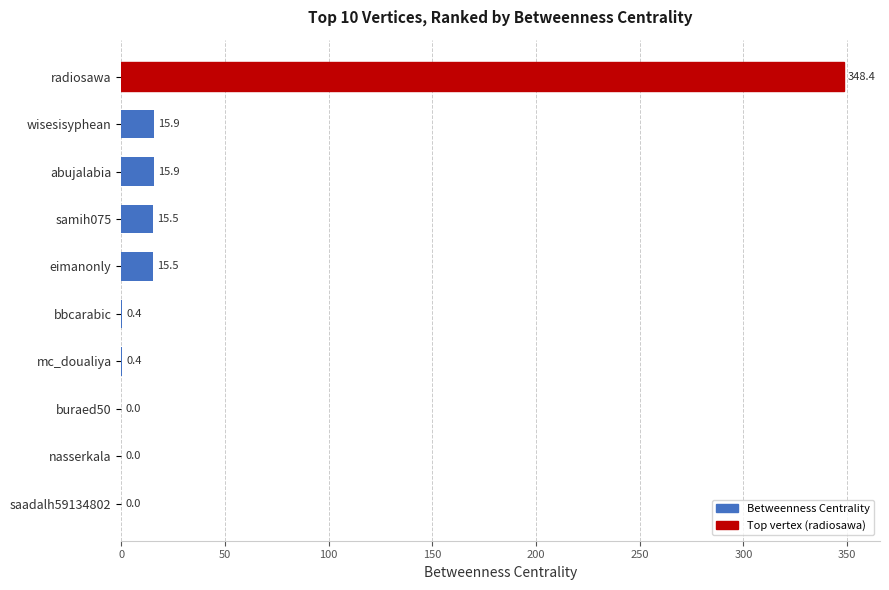

What is the sum of the values at bbcarabic and abujalabia?

16.3